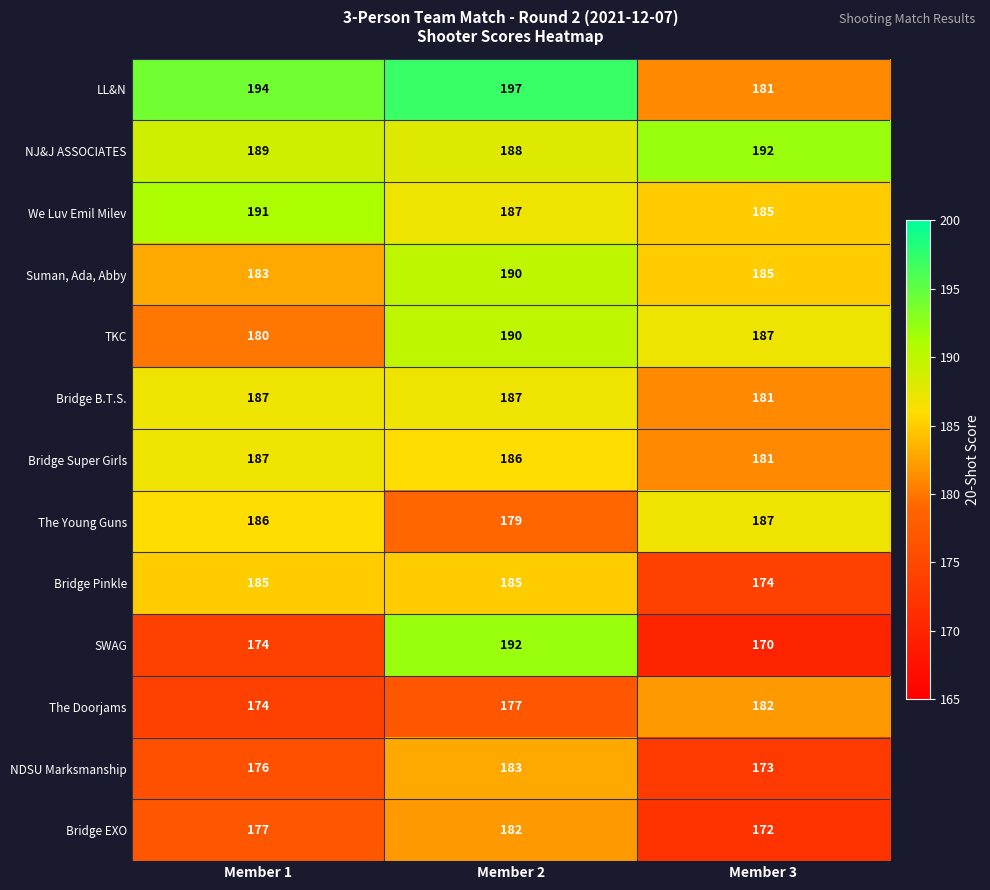

How many series are shown in this chart?

13